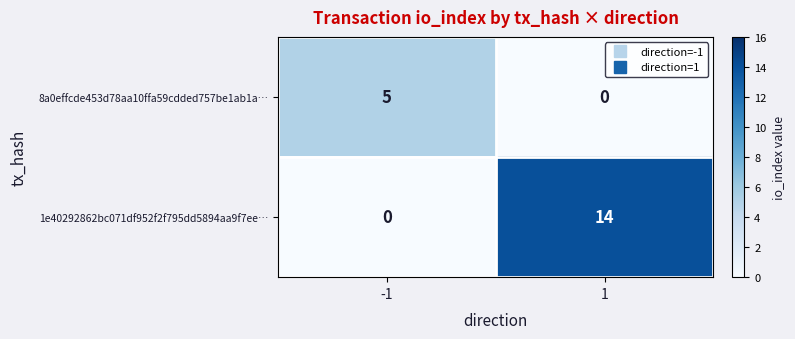

The value of 1e40292862bc071df952f2f795dd5894aa9f7ee… at -1 is 0. True or false?

True